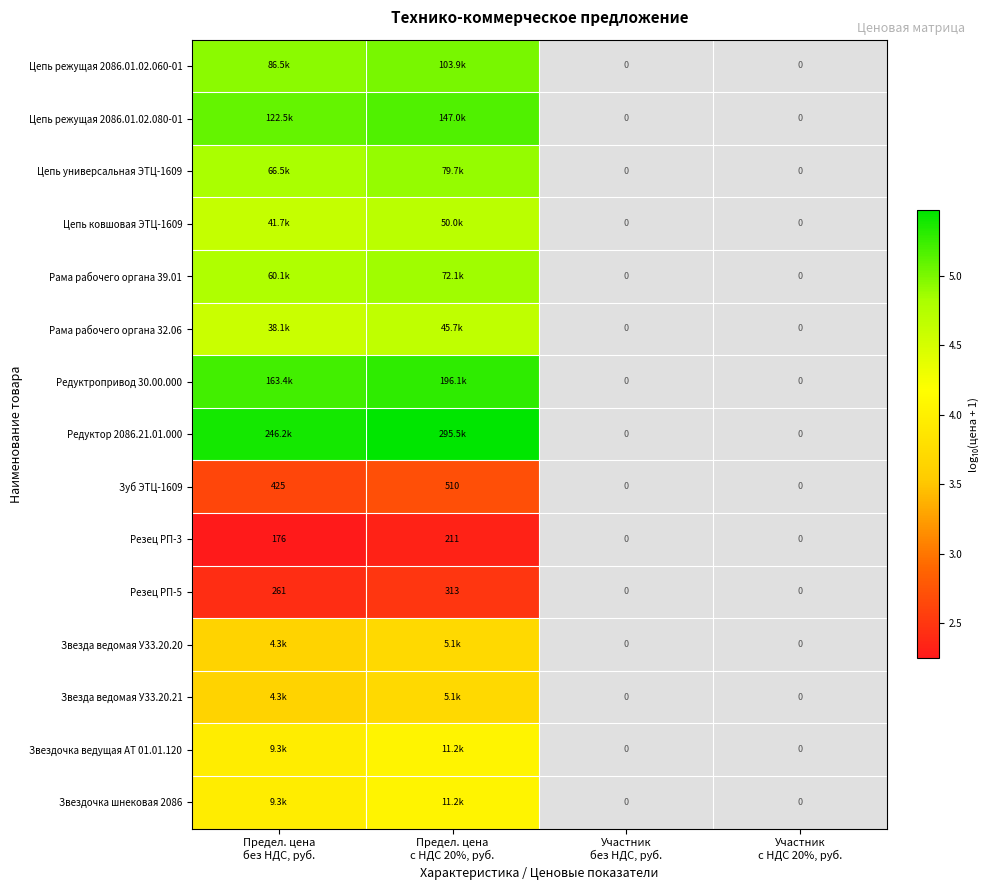

What is the difference between the Цепь ковшовая ЭТЦ-1609 values at Предел. цена без НДС, руб. and Предел. цена с НДС 20%, руб.?

0.1